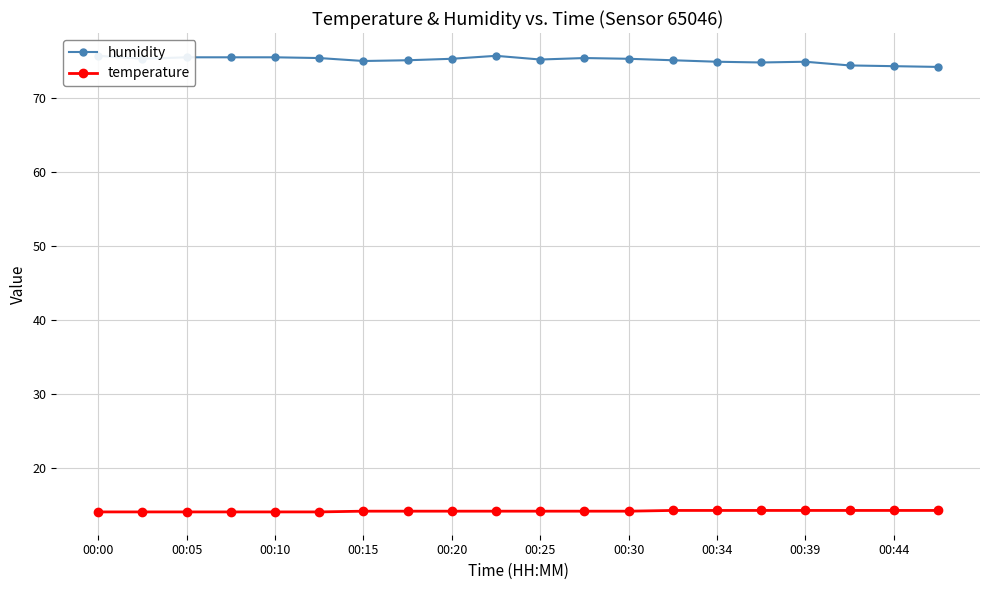

True or false: temperature and humidity intersect in this chart.

False